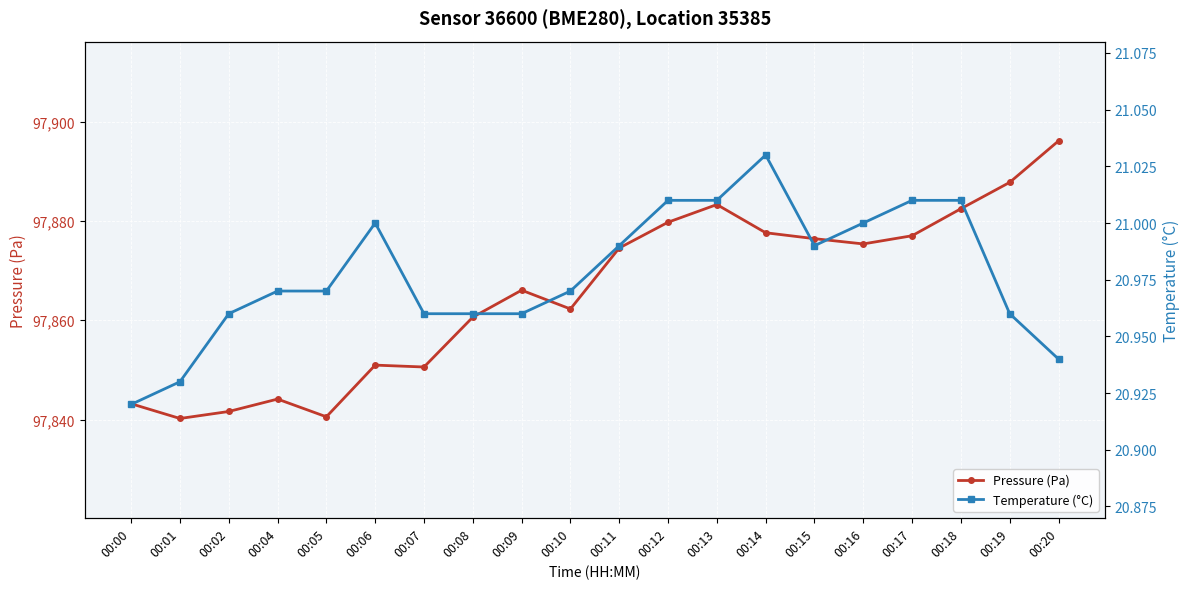

At which category does Temperature (°C) reach its first local valley?

00:15